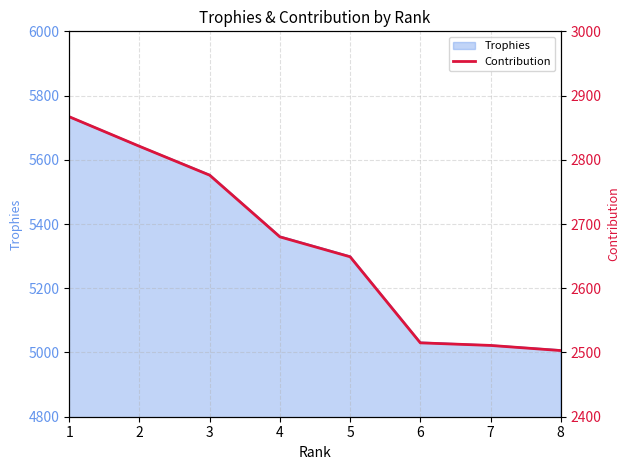

What is the minimum value for Trophies?

5007